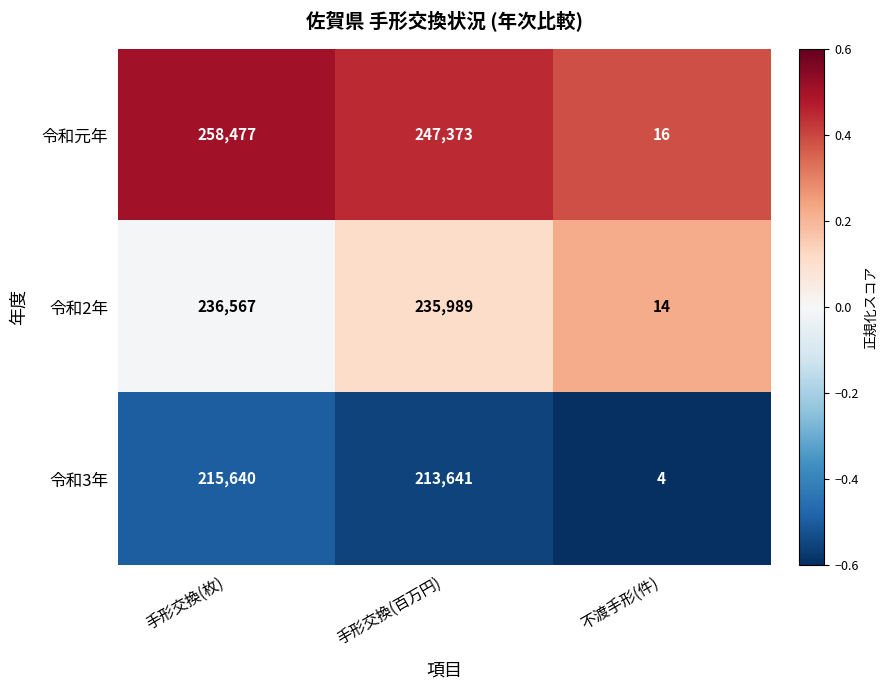

What is the difference between the 令和2年 values at 手形交換(枚) and 手形交換(百万円)?

578